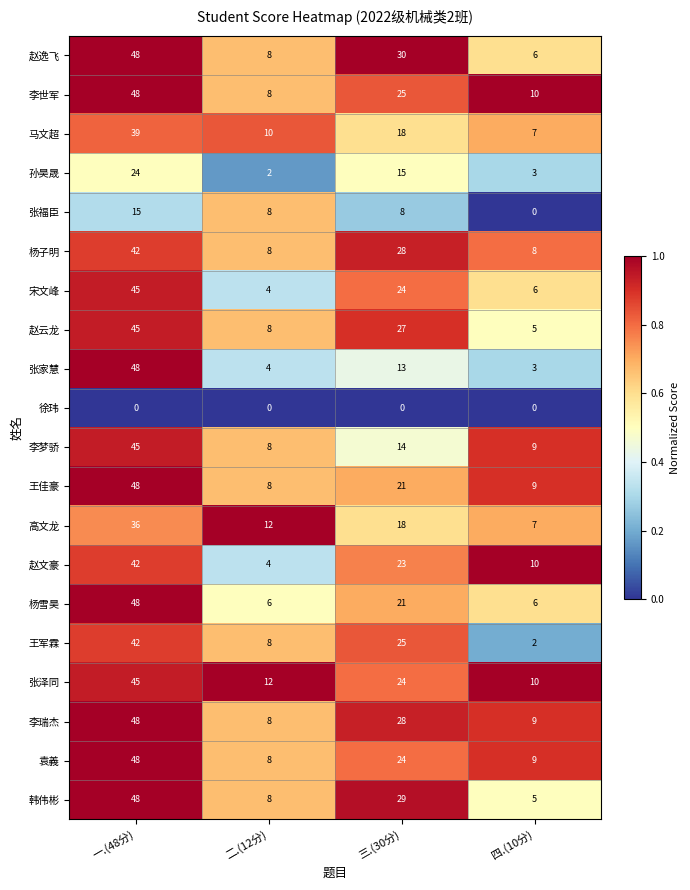

What is the sum of all 张泽同 values?

91